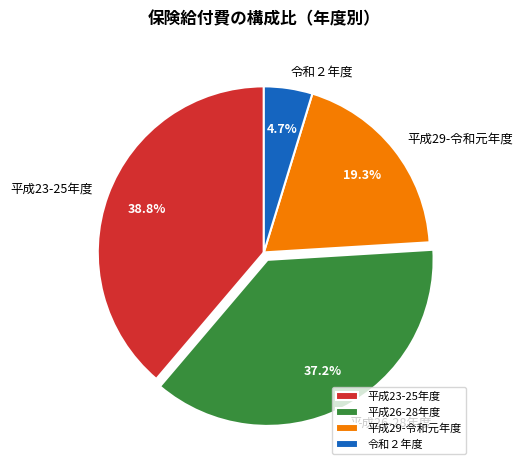

Does 平成23-25年度 account for over 50% of the chart?

No